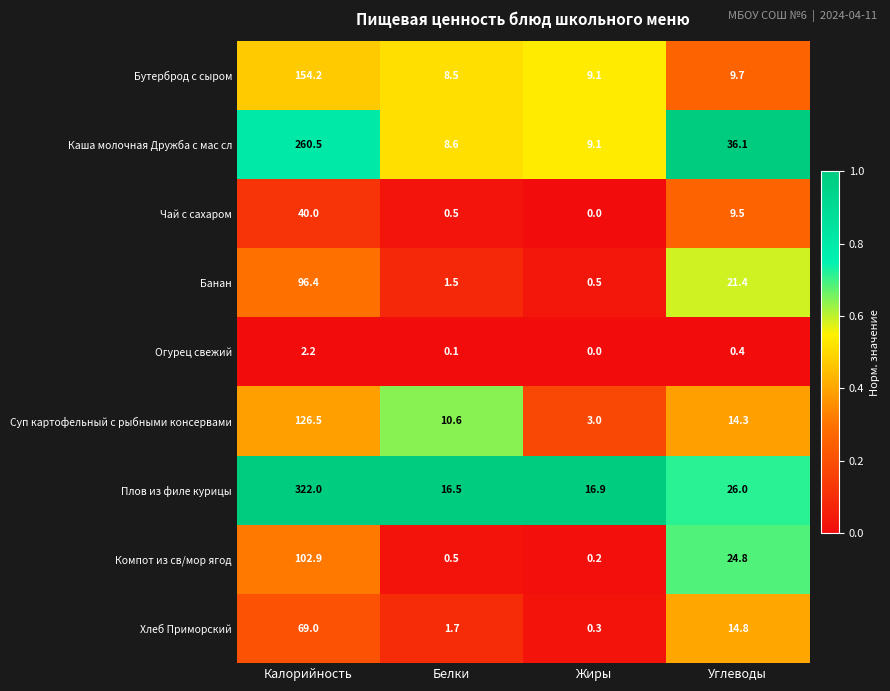

Rank the series at Калорийность from lowest to highest value.

Огурец свежий, Чай с сахаром, Хлеб Приморский, Банан, Компот из св/мор ягод, Суп картофельный с рыбными консервами, Бутерброд с сыром, Каша молочная Дружба с мас сл, Плов из филе курицы